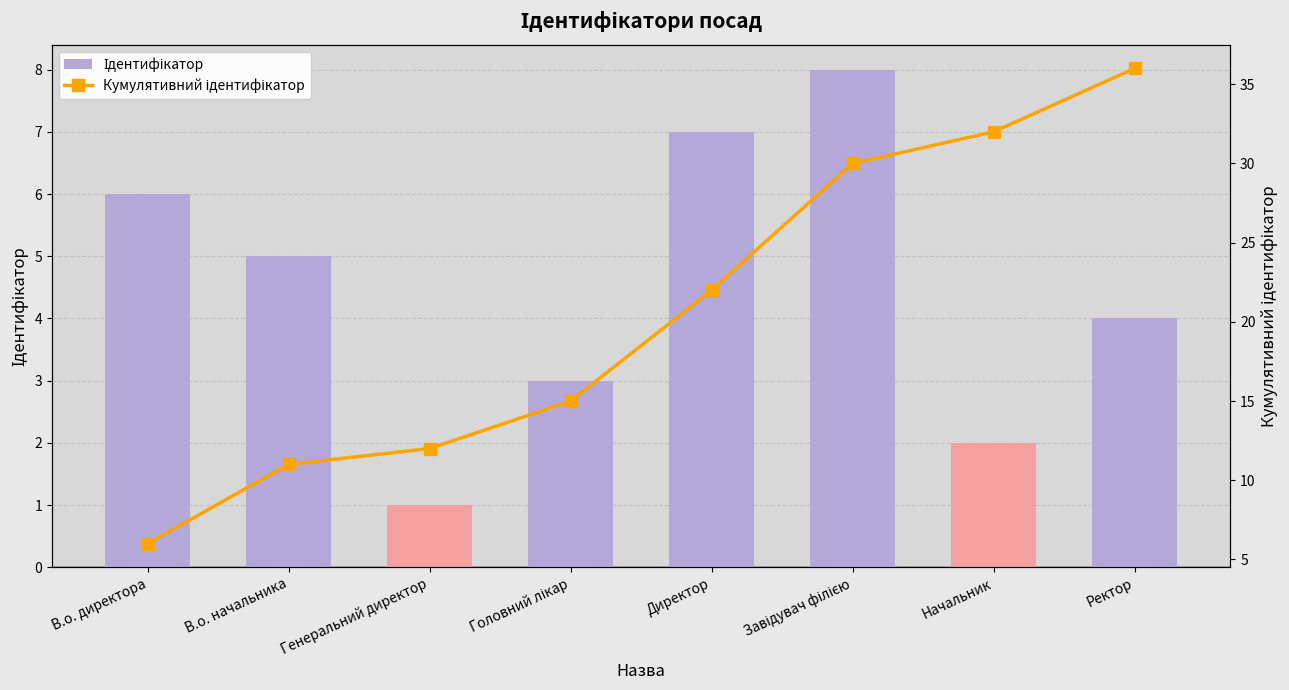

Read the Кумулятивний ідентифікатор value at Головний лікар, to the nearest 10.

20